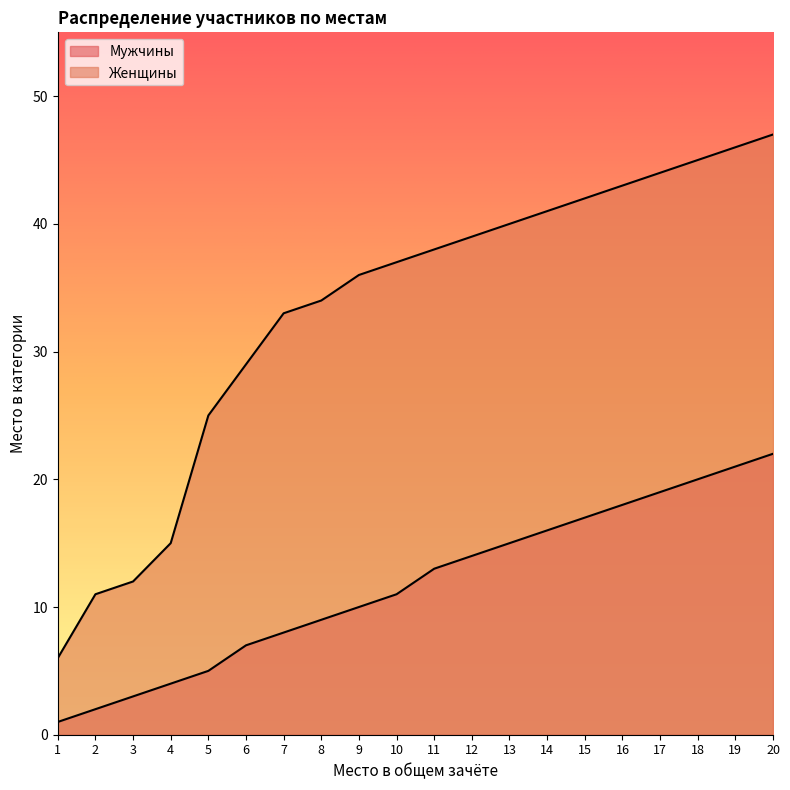

What are all the series names shown in the legend?

Мужчины, Женщины